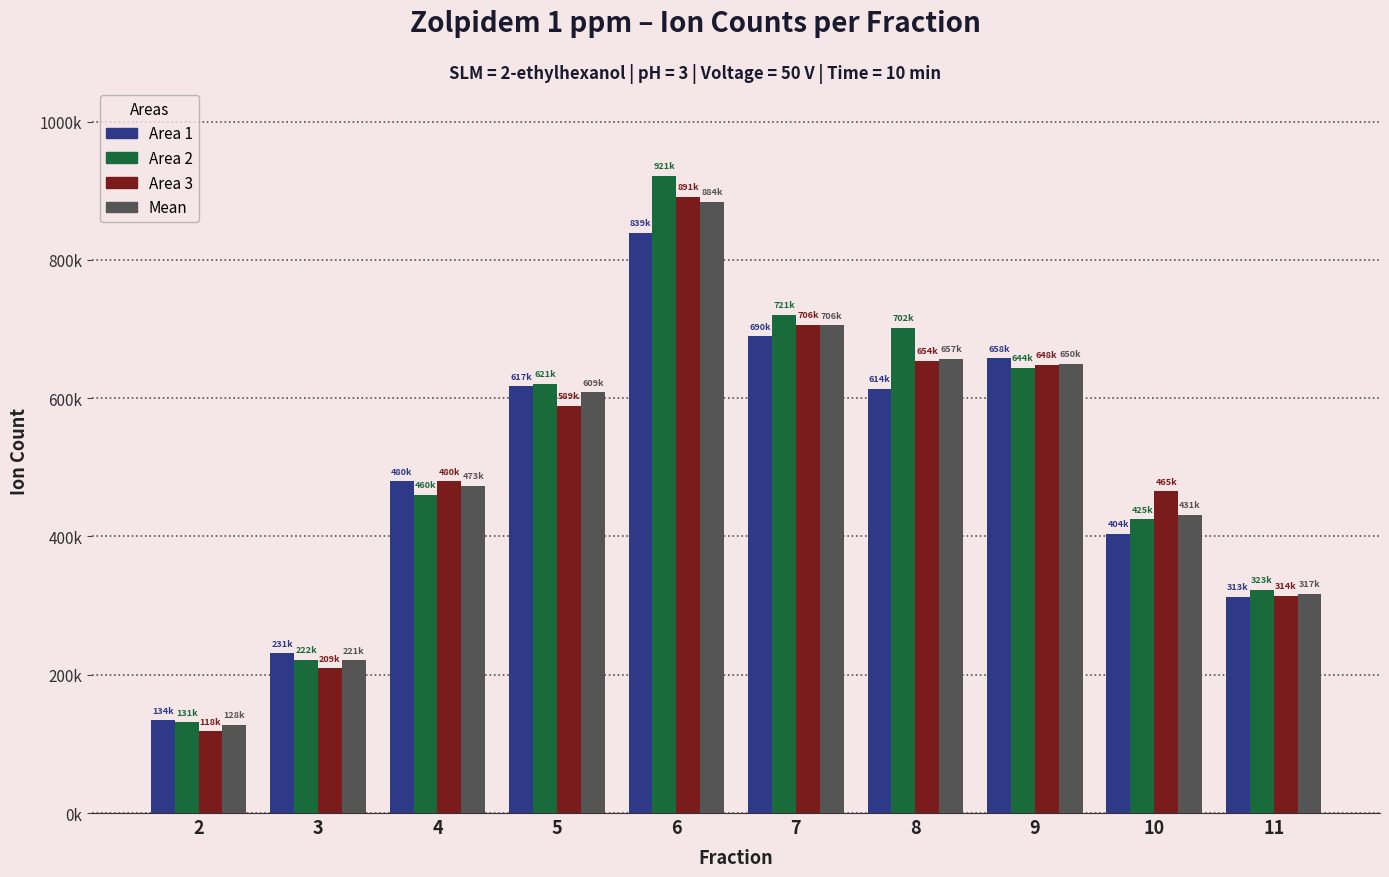

True or false: Mean has a value of 705548.7 at 7.

True